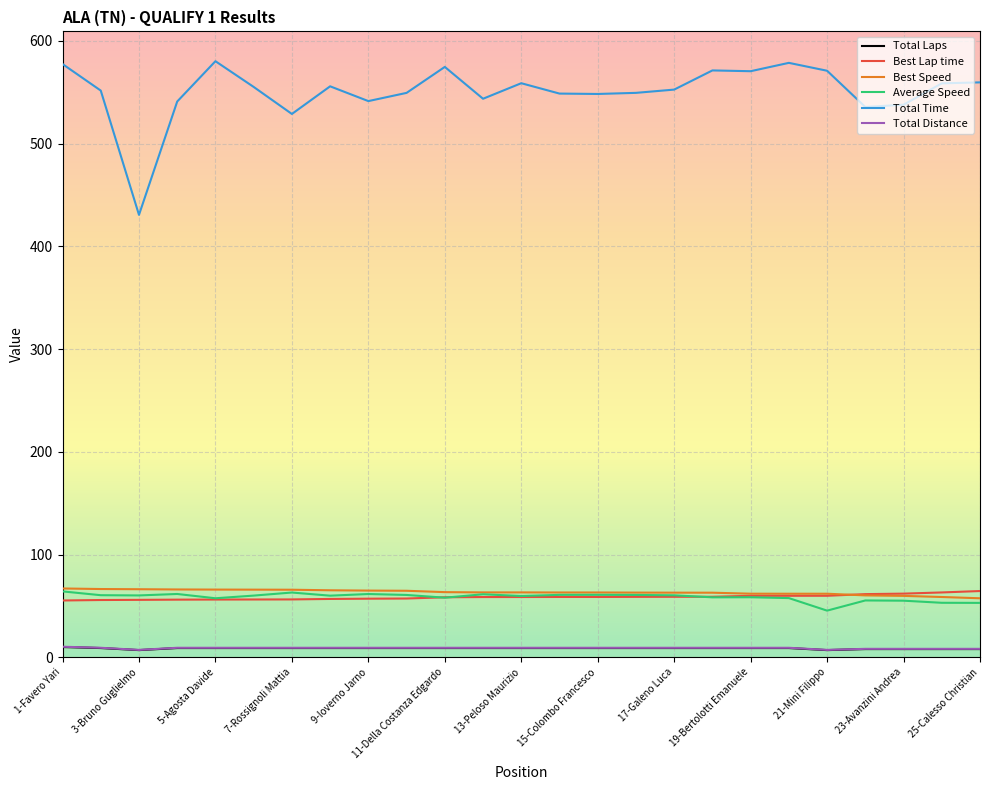

What are all the series names shown in the legend?

Total Laps, Best Lap time, Best Speed, Average Speed, Total Time, Total Distance